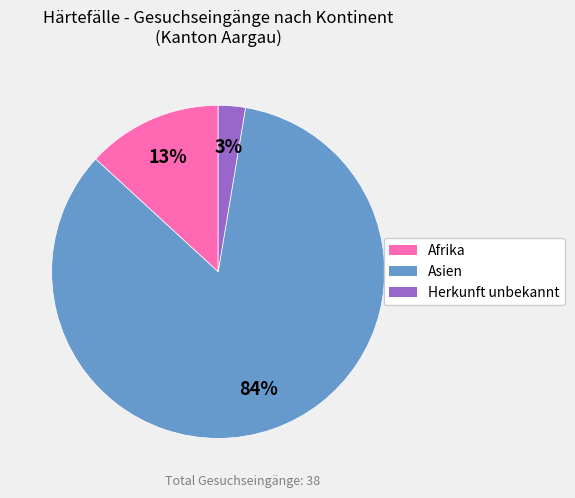

Is it true that Afrika is 25% of the pie?

False